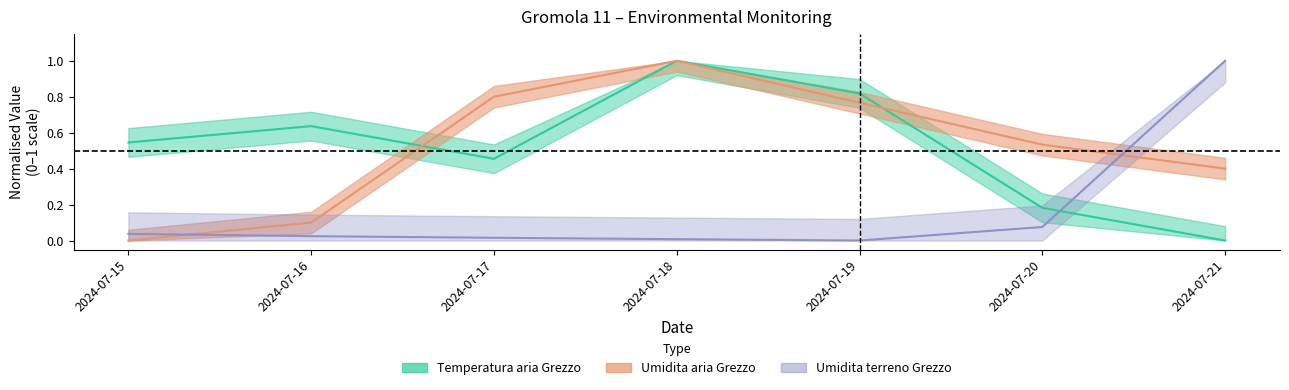

What is the value of the Umidita terreno Grezzo point at the 6th from the left?

0.1